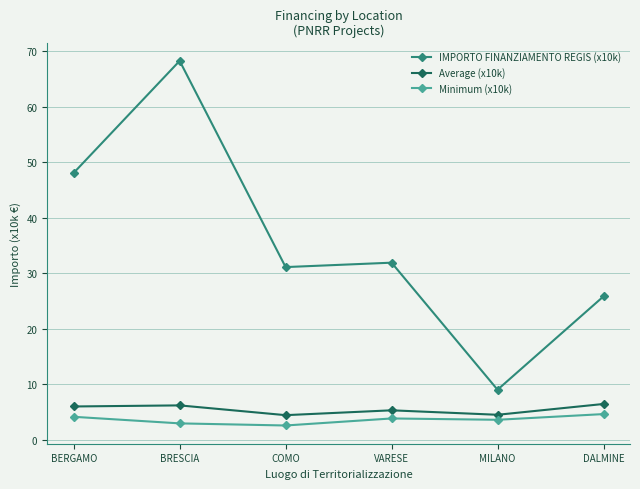

True or false: IMPORTO FINANZIAMENTO REGIS (x10k) and Average (x10k) intersect in this chart.

False